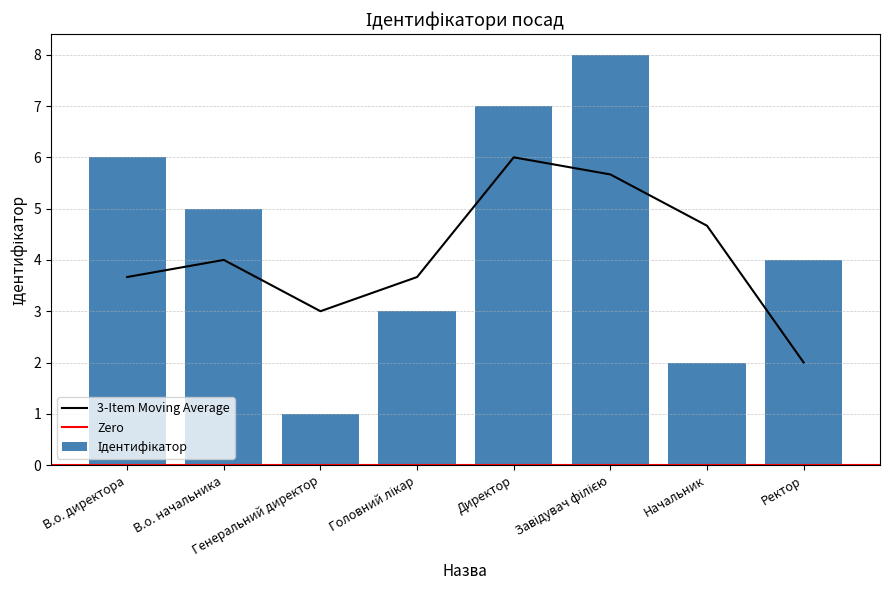

Does the chart contain stacked bars?

No